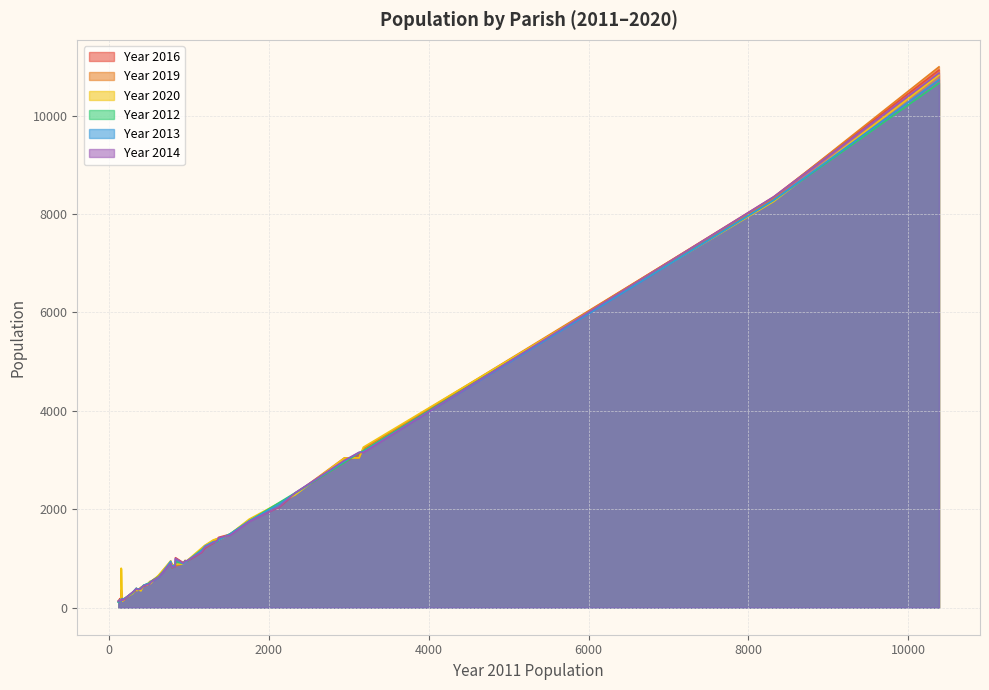

Which series has the largest range (max minus min)?

Year 2019